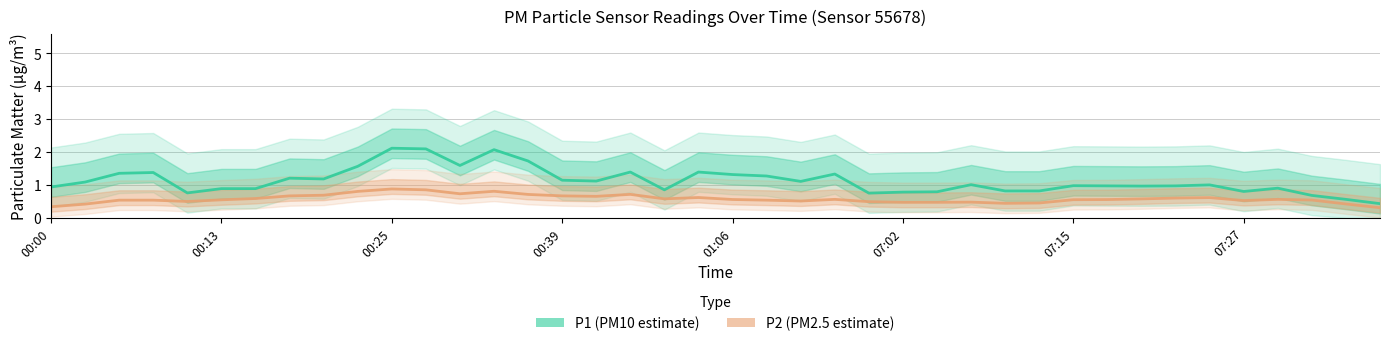

Does the chart have visible grid lines?

Yes